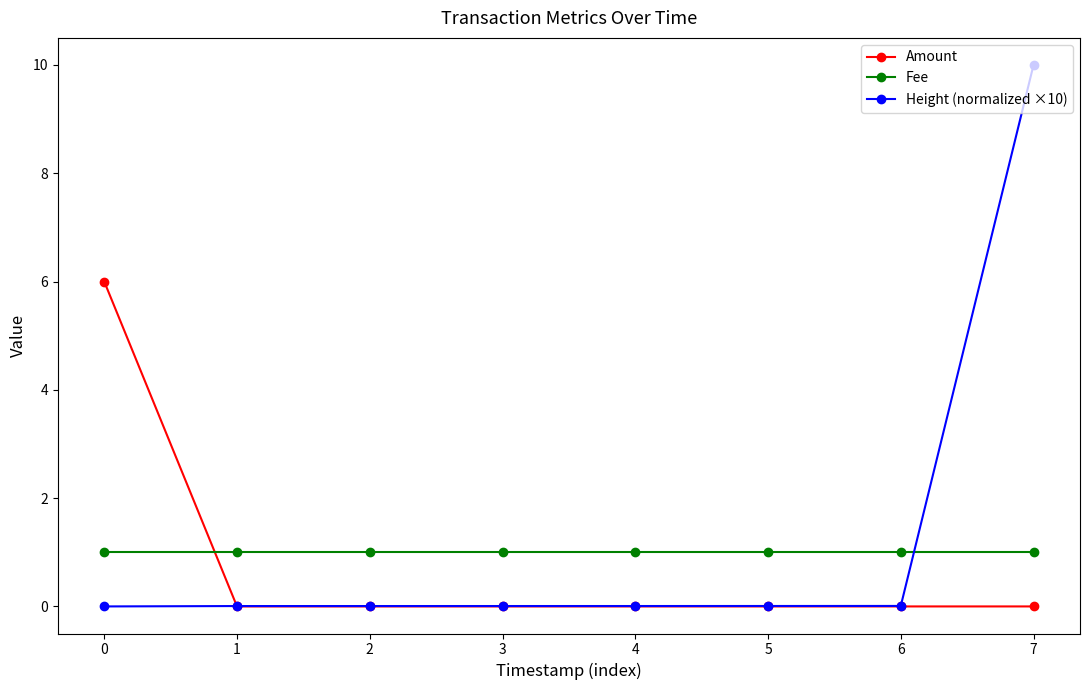

What is the spread (max minus min) of values at 0?

6.0